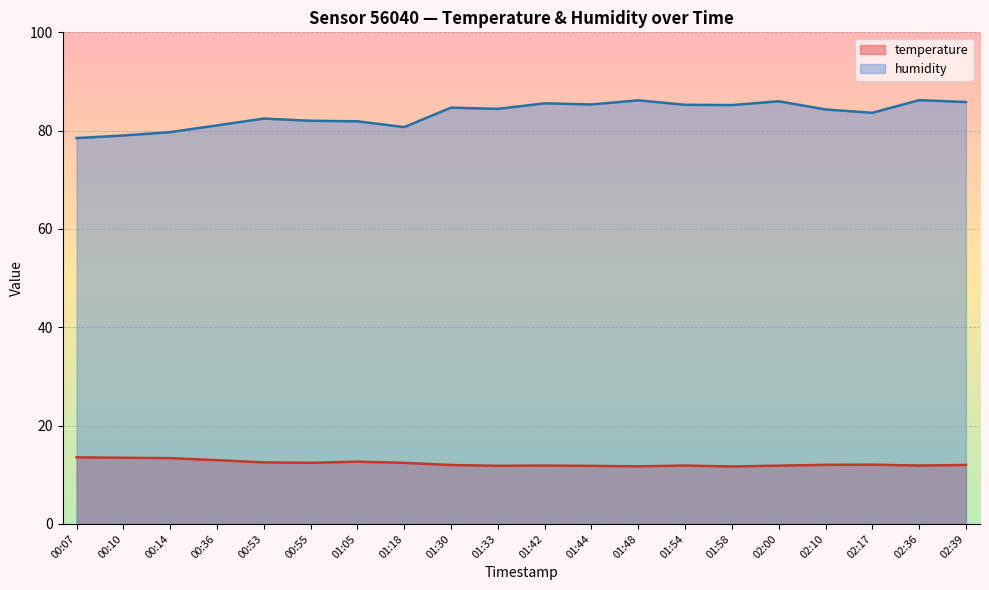

Between 00:55 and 01:18, which series saw the biggest shift?

humidity